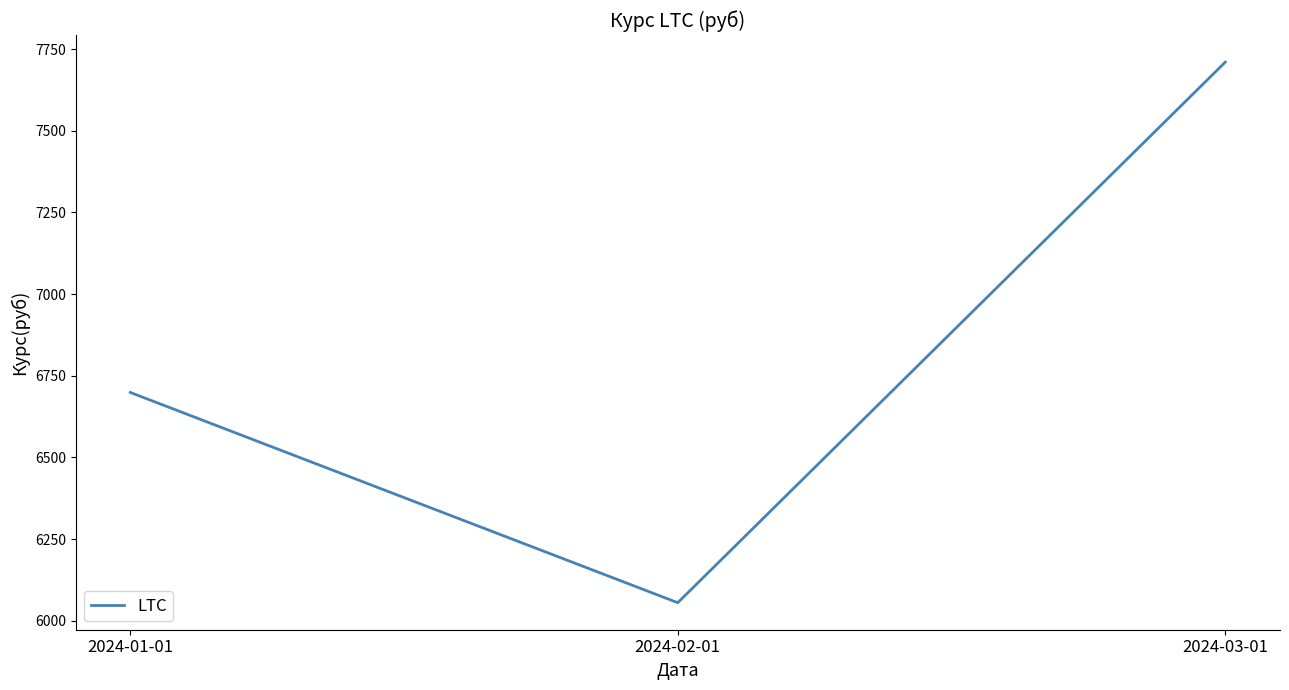

What is the ratio of the value at 2024-03-01 to the value at 2024-01-01?

1.2